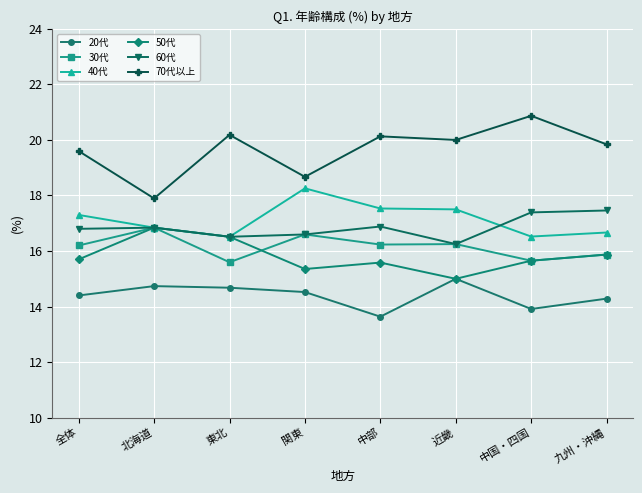

What is the smallest value displayed?

13.6